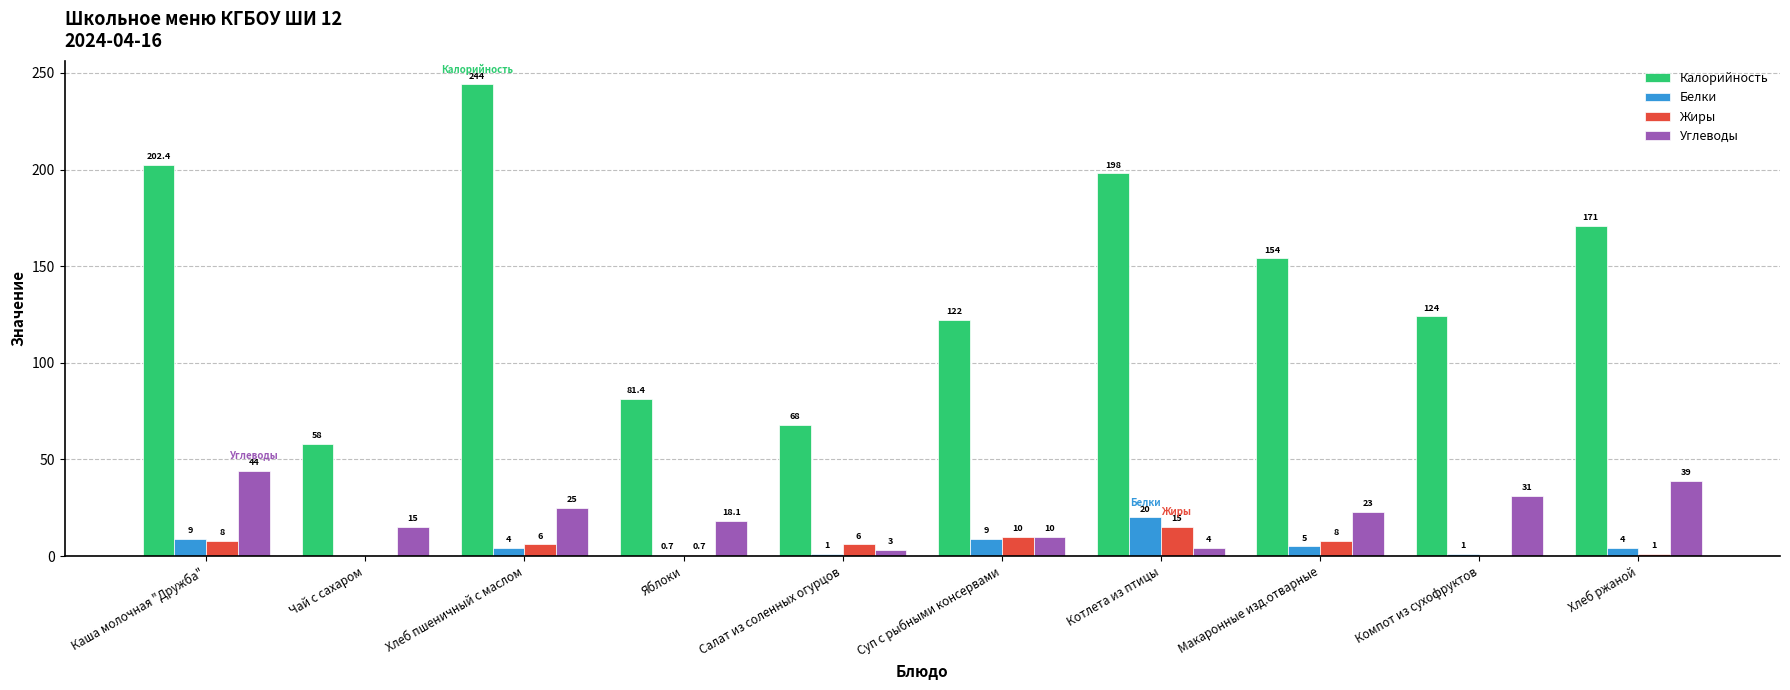

What is the sum of all Углеводы values?

212.1